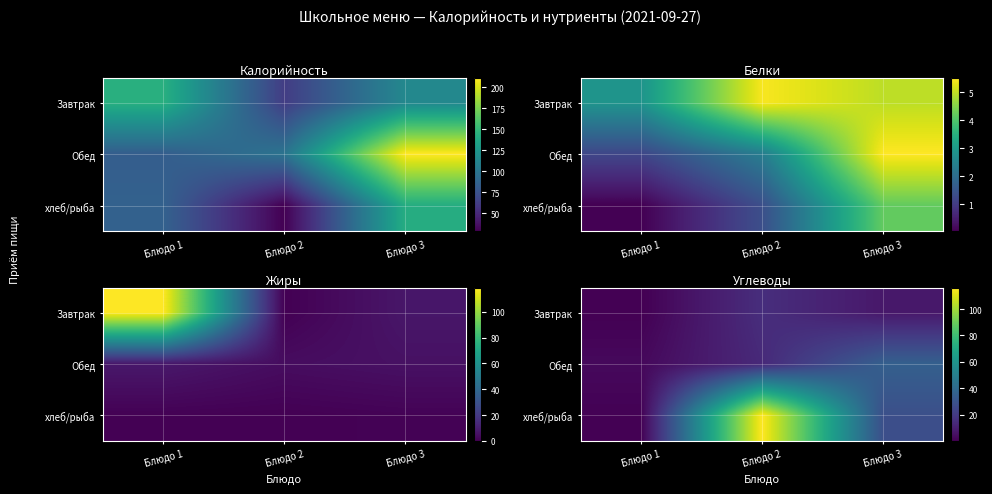

How many distinct data groups are displayed?

3